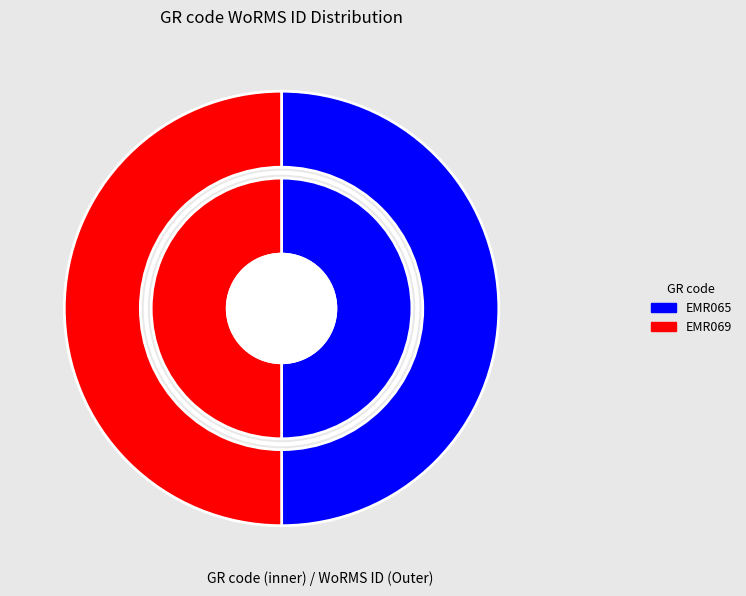

Count the number of slices in the pie.

2